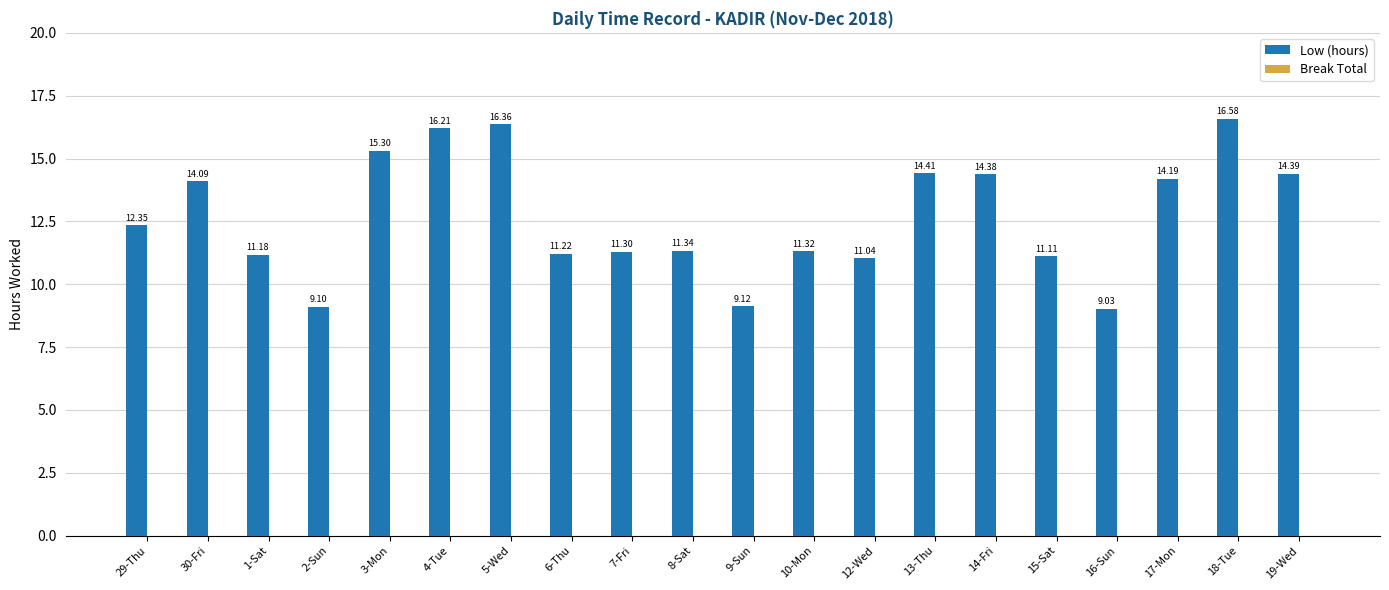

List the labels in order of value, largest first.

18-Tue, 5-Wed, 4-Tue, 3-Mon, 13-Thu, 19-Wed, 14-Fri, 17-Mon, 30-Fri, 29-Thu, 8-Sat, 10-Mon, 7-Fri, 6-Thu, 1-Sat, 15-Sat, 12-Wed, 9-Sun, 2-Sun, 16-Sun